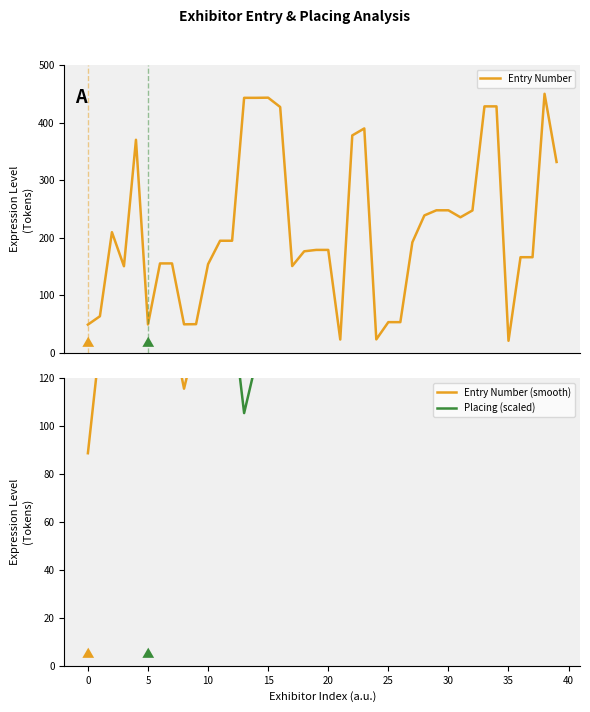

Which category has the highest value in the Entry Number series?

38